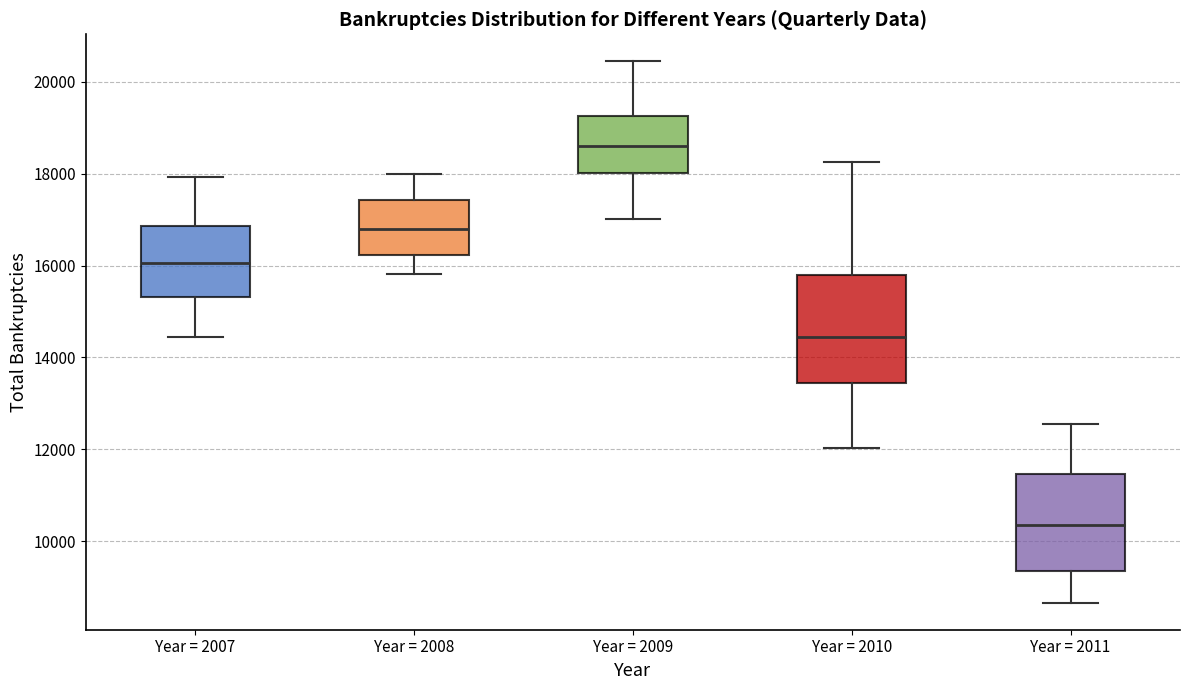

Where does the lower whisker of the box for Year = 2008 end on the y-axis? The values are not printed on the chart, so give them approximately, as read against the axis.

15800